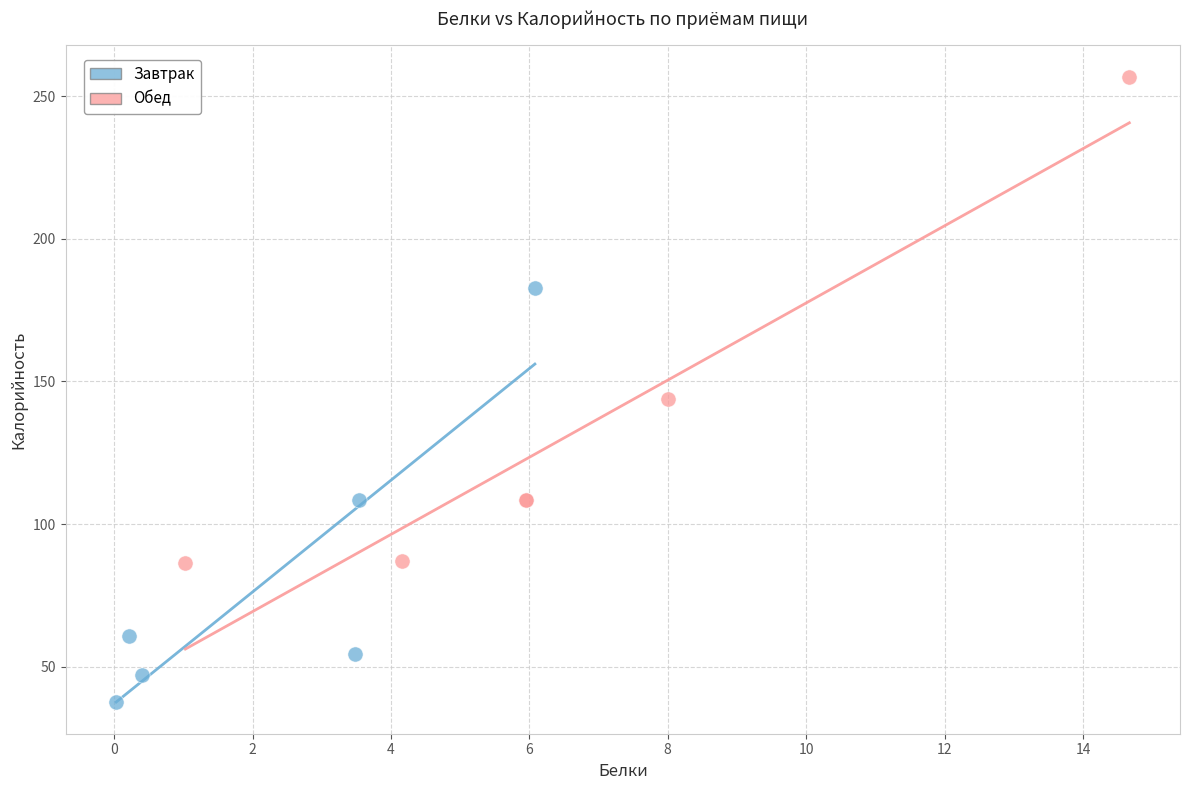

Which series reaches the maximum Y coordinate?

Обед